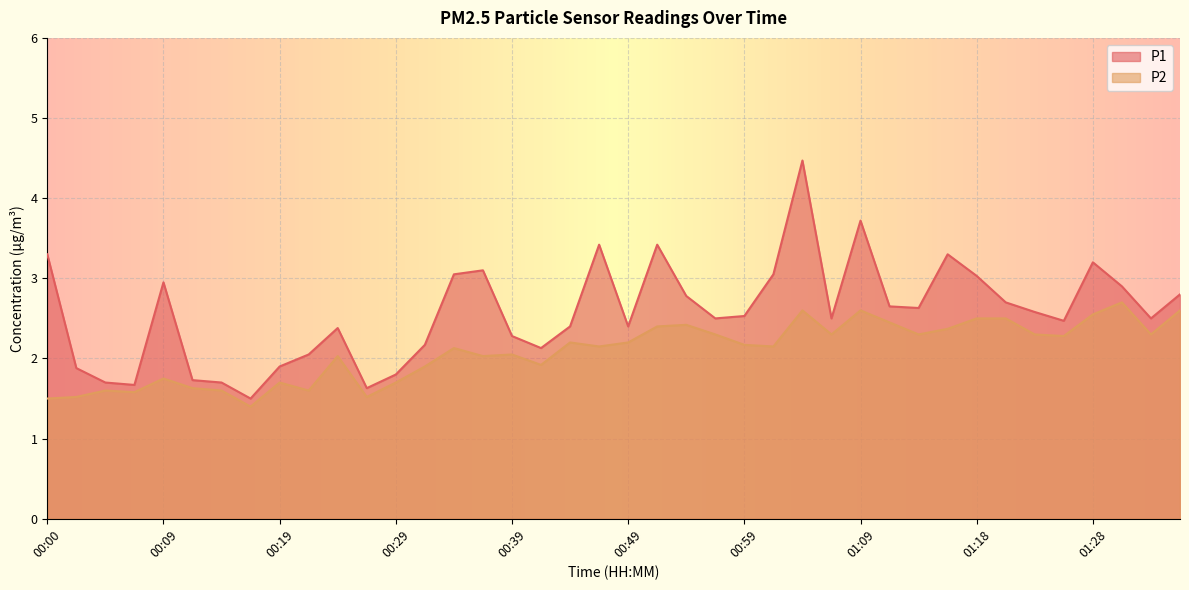

At which category is the sum across all series the highest?

01:04